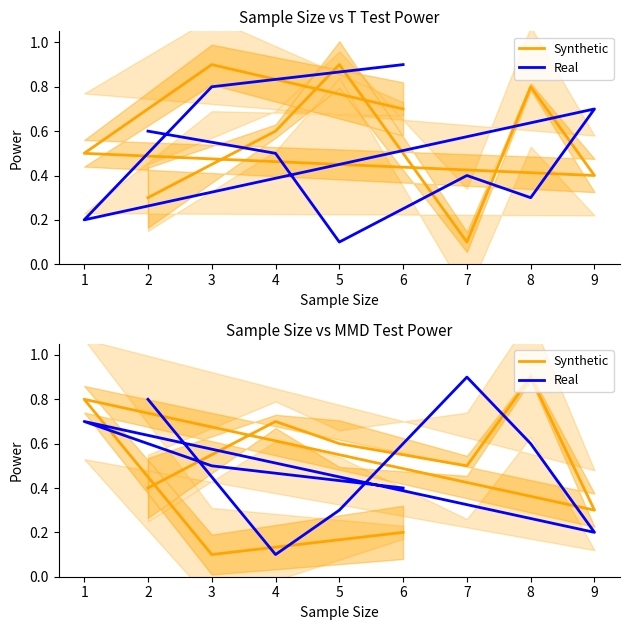

How many interior local valleys does the Synthetic series have?

3